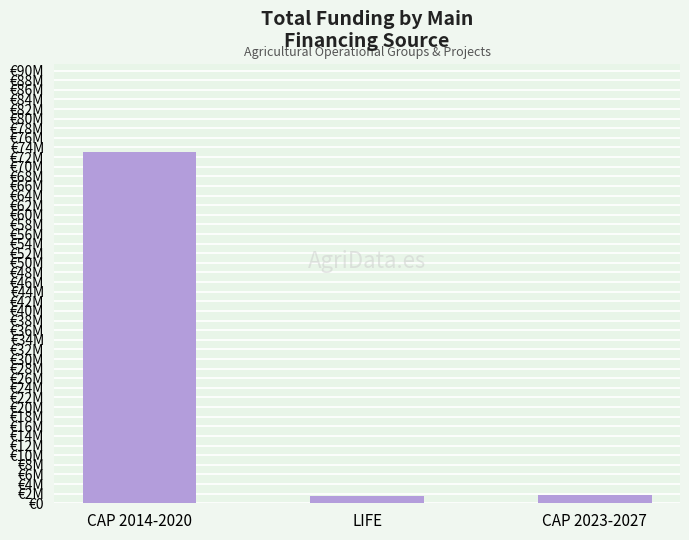

True or false: the data shows 2255651 at LIFE.

False